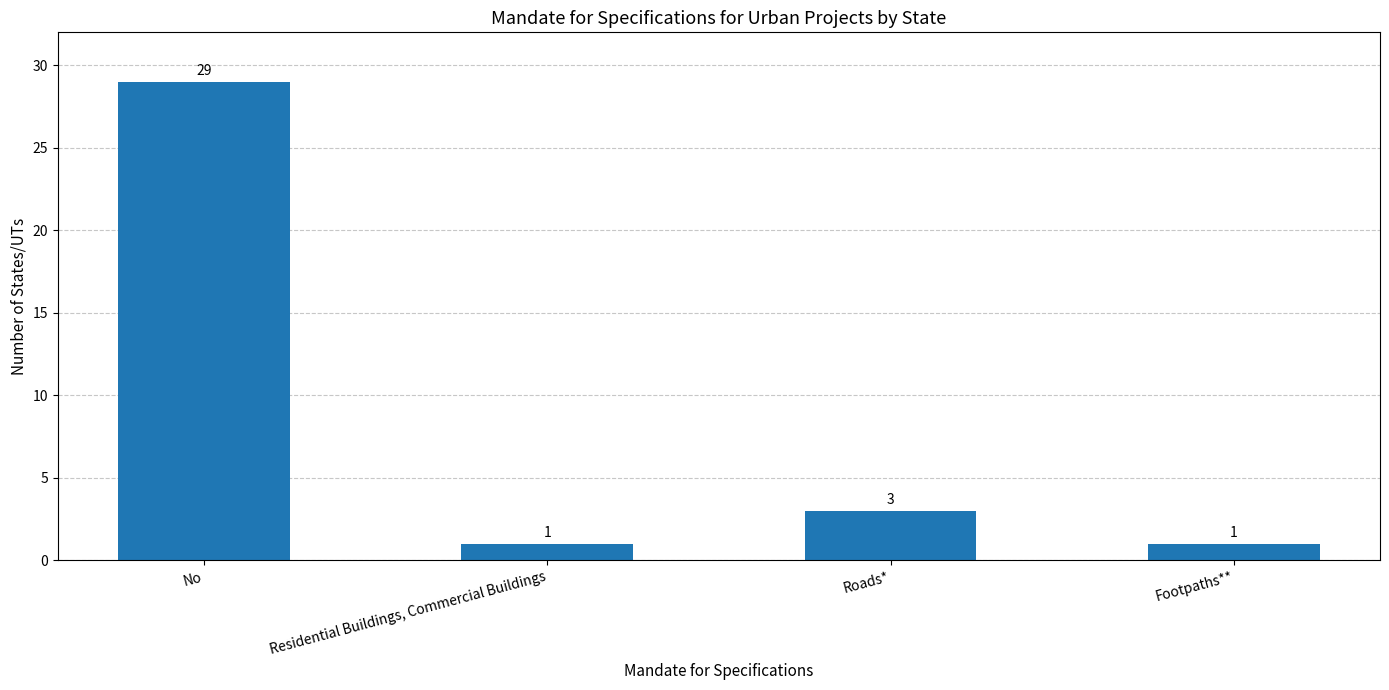

Is it true that the value at Roads* is 1?

False